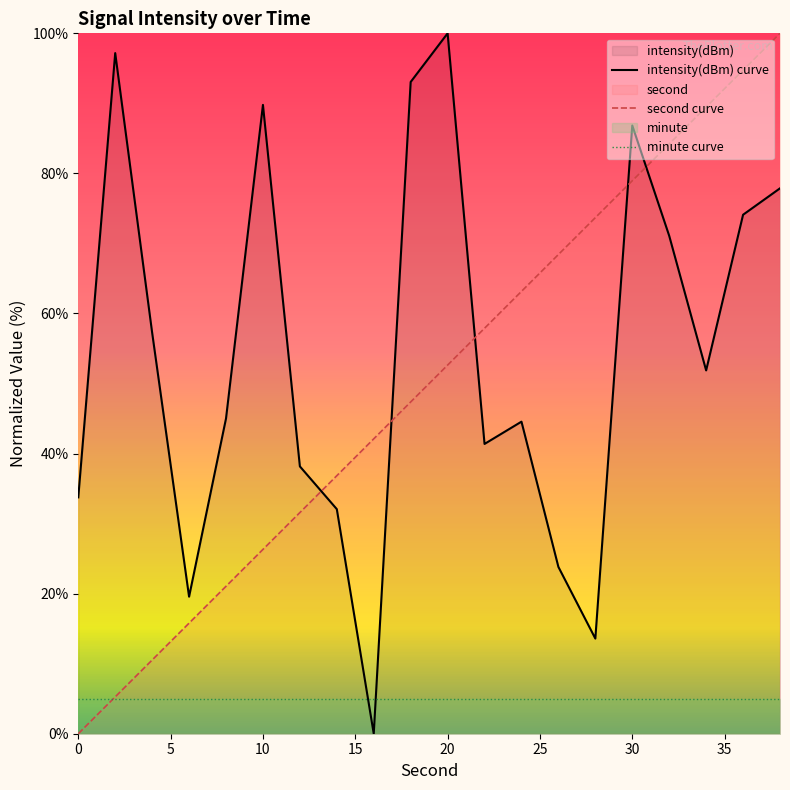

Which series changed the most between 0 and 10?

intensity(dBm) curve